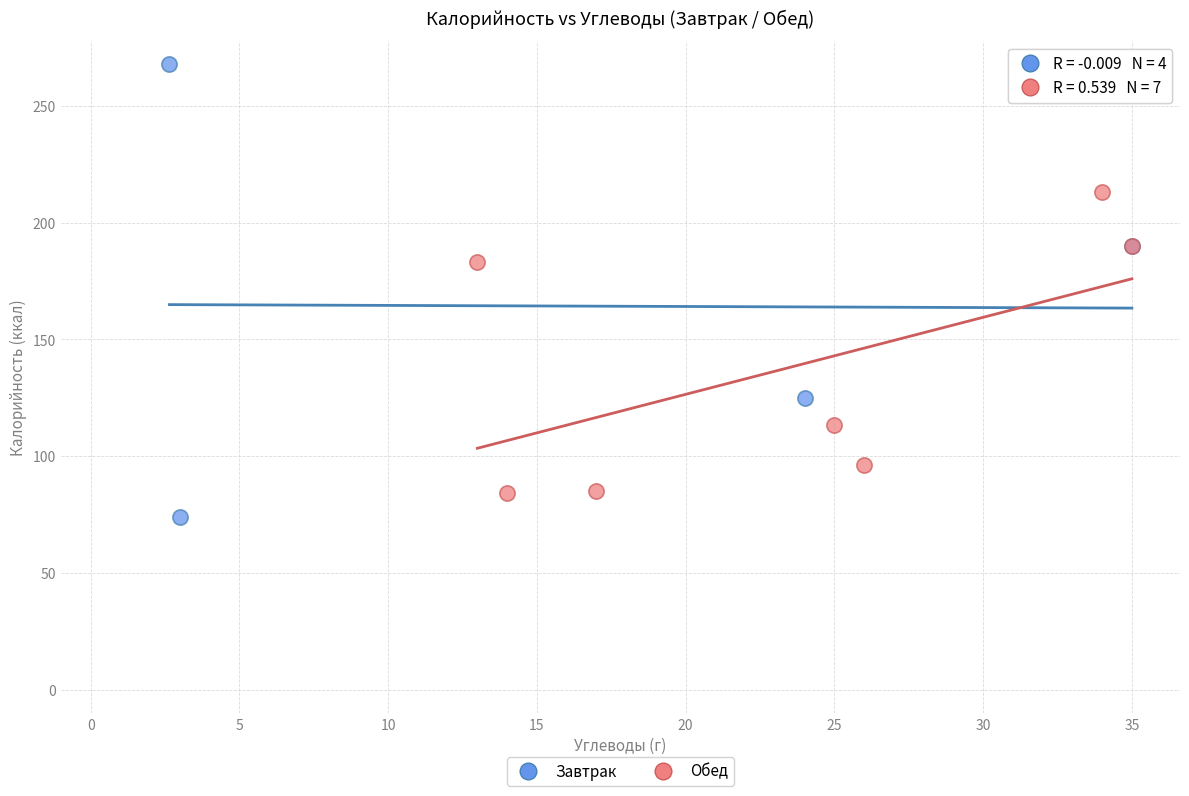

Which series contains the highest Y value?

Завтрак